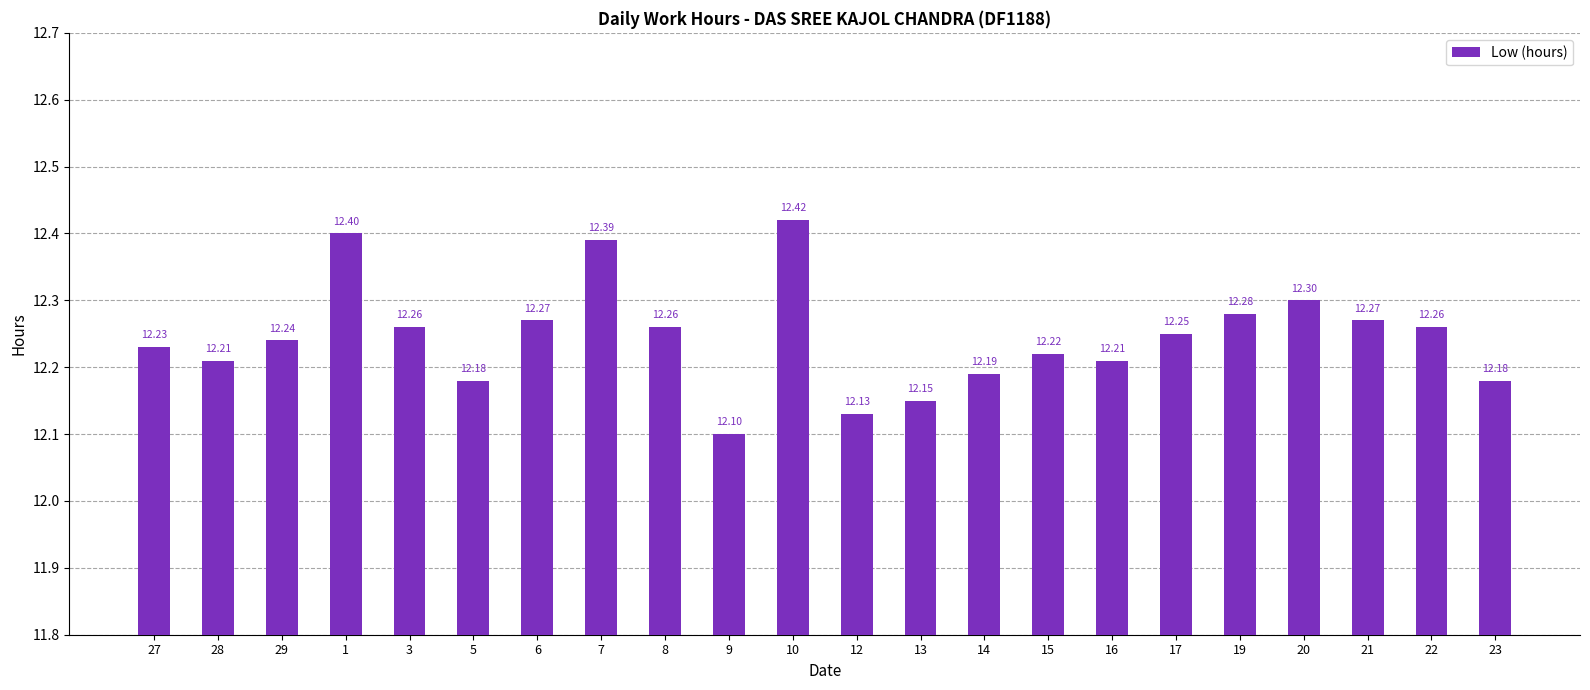

Where is the data nearest to the value 12?

9